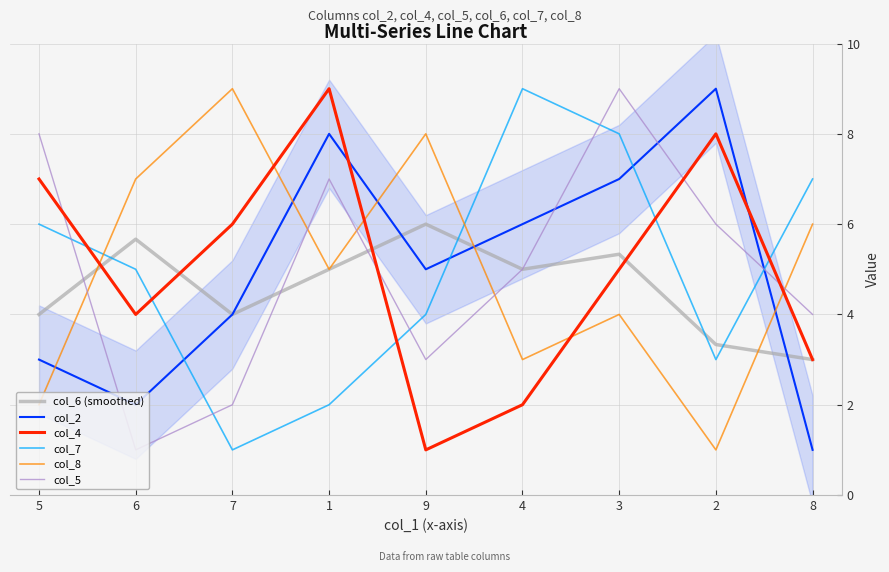

What value does the col_4 series have at 4?

2.0